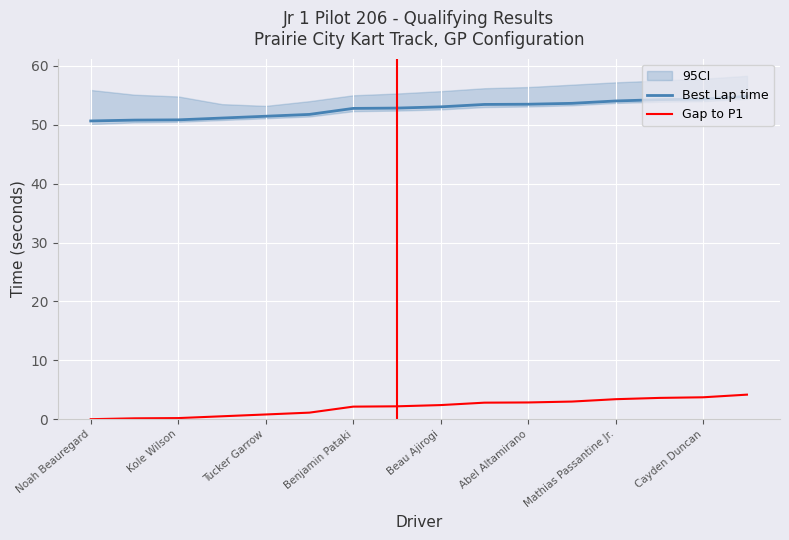

What is the approximate value of Best Lap time at 13?

54.3